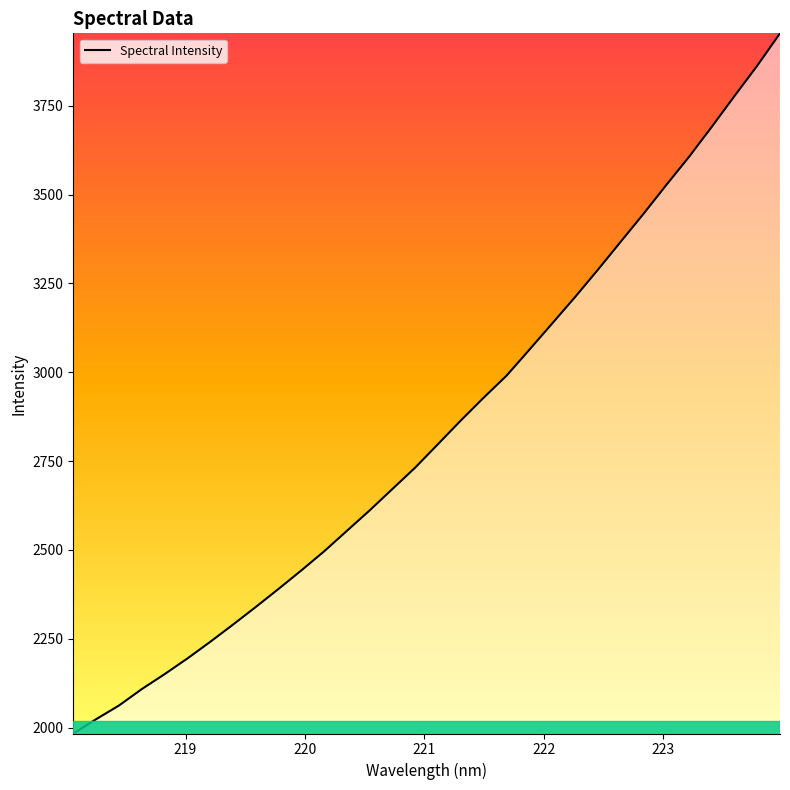

What is the smallest value displayed?

1983.5